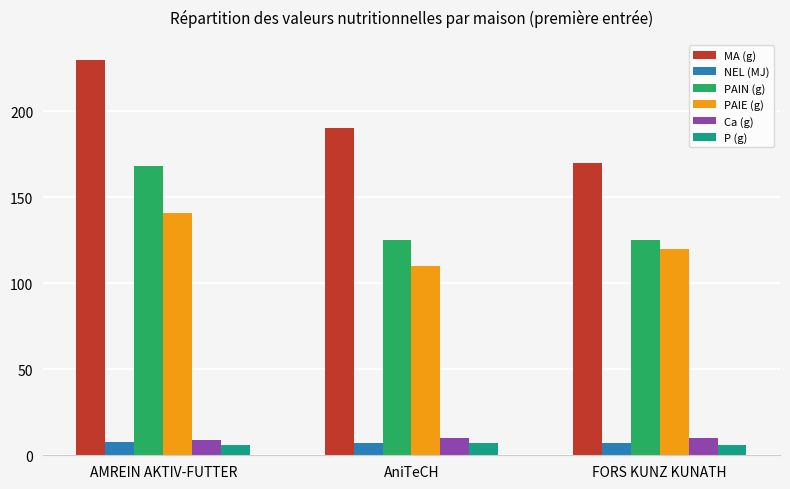

What is the difference between the highest and lowest values at FORS KUNZ KUNATH?

164